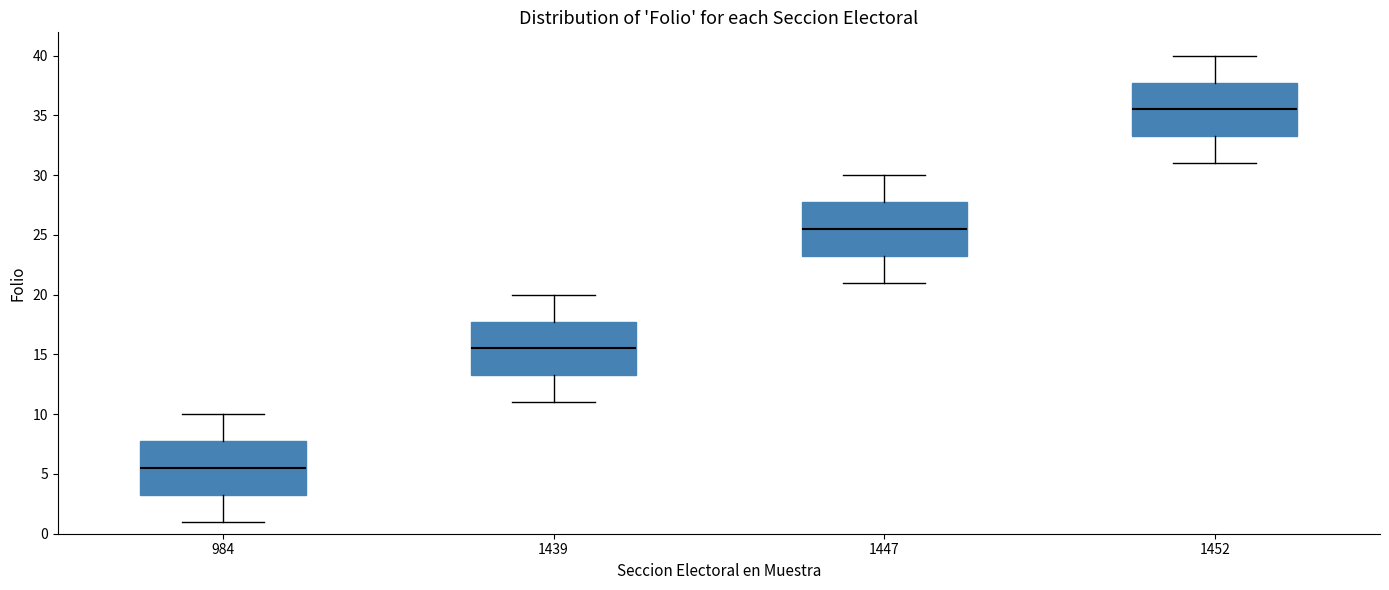

Reading left to right, transcribe this box plot: for each box, give where its median line is, the range the box spans, and where its two whiskers end, as read against the y-axis. The values are not printed on the chart, so give them approximately, as read against the axis.

984: median 5.5, box 3.5 to 8.0, whiskers 1.0 to 10.0
1439: median 15.5, box 13.5 to 18.0, whiskers 11.0 to 20.0
1447: median 25.5, box 23.5 to 28.0, whiskers 21.0 to 30.0
1452: median 35.5, box 33.5 to 38.0, whiskers 31.0 to 40.0